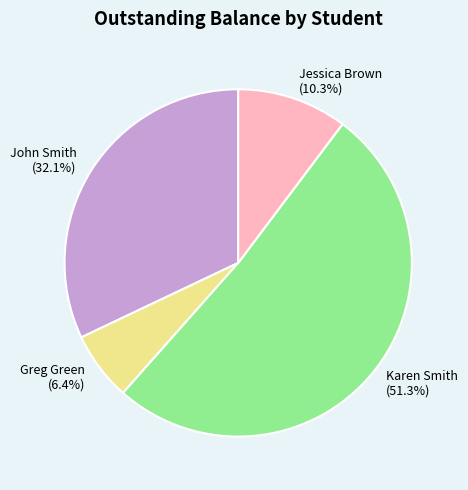

What percentage is the Jessica Brown slice, to the nearest percent?

10%